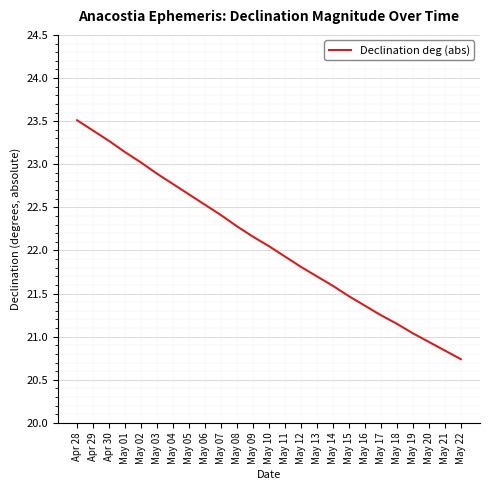

The value at May 09 is 31.5. True or false?

False